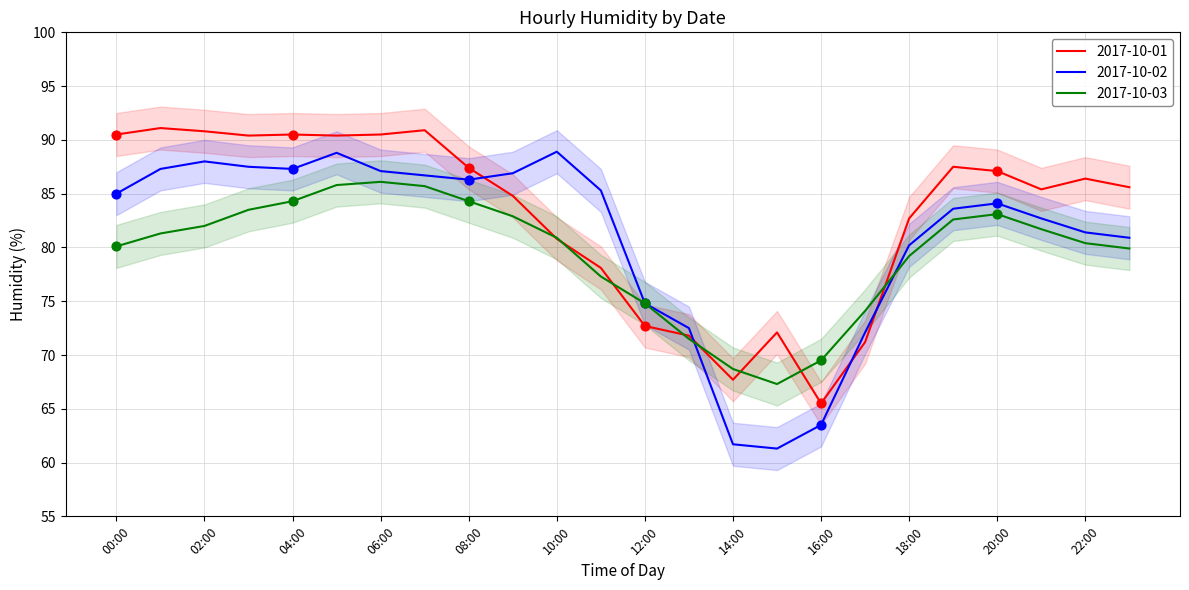

What is the total value across all series at 10:00?

250.6